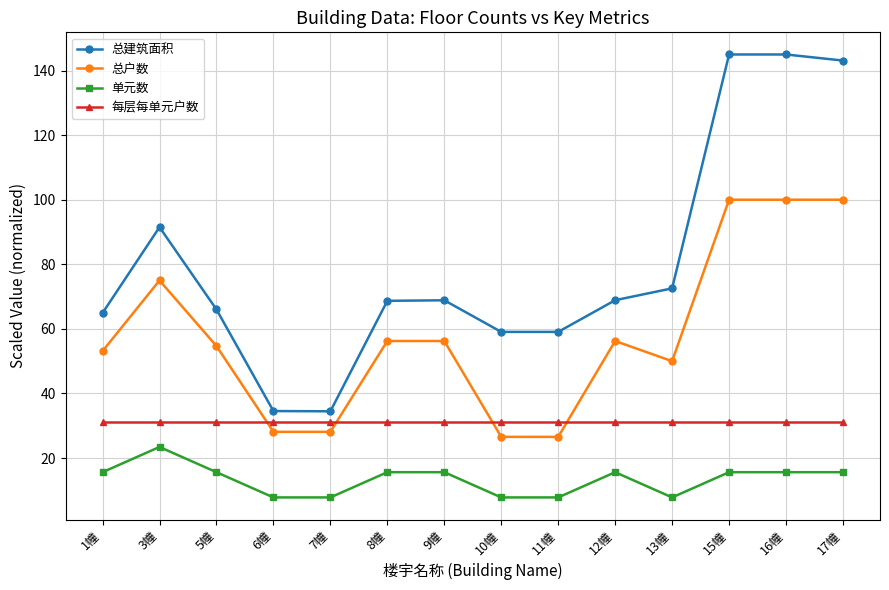

What is the minimum value shown in the chart?

7.8